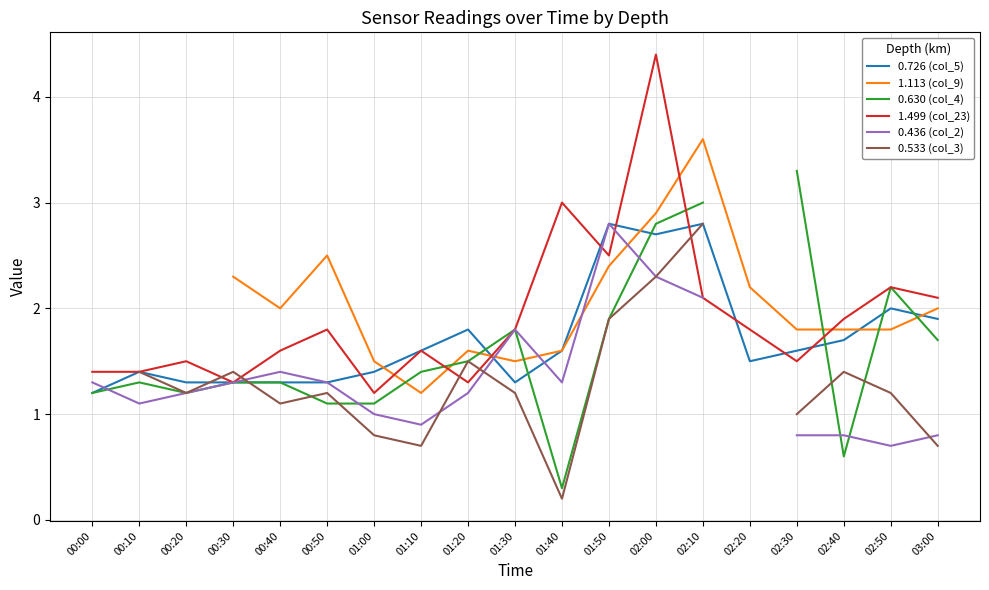

At which label does 1.499 (col_23) reach its peak?

02:00